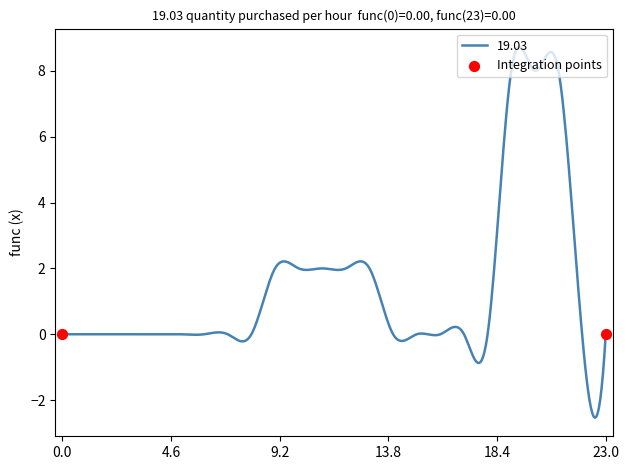

What is the difference between the maximum and minimum values?

11.3